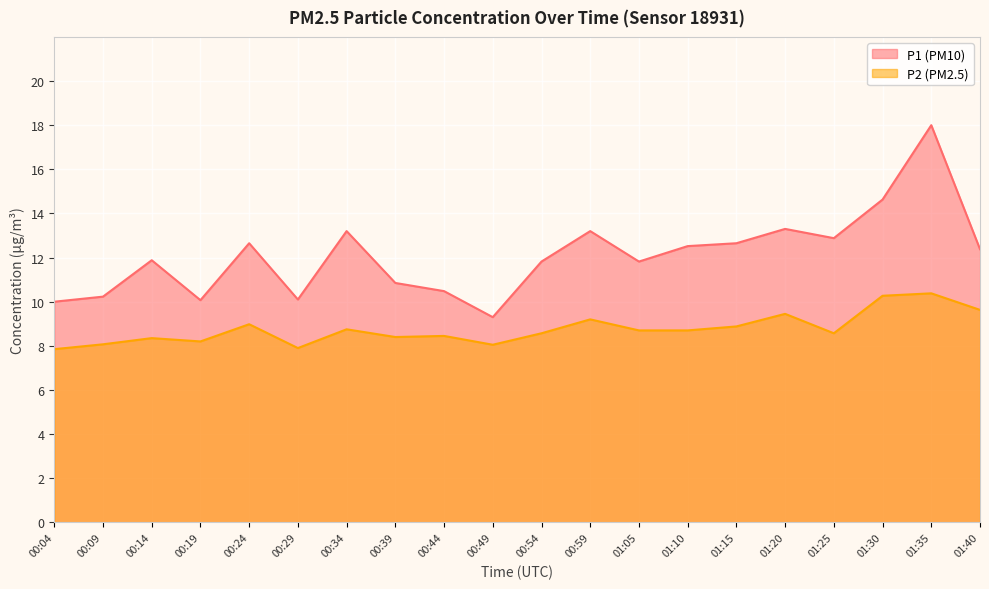

What is the label of the 3rd point from the left?

00:14